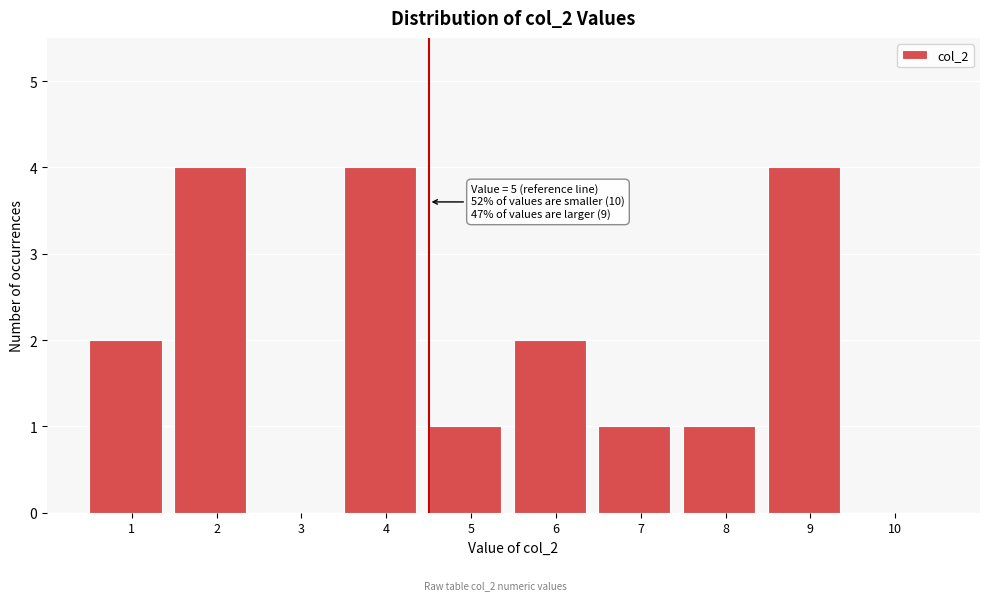

Reading left to right, list all the values displayed in this chart.

1=2	2=4	3=0	4=4	5=1	6=2	7=1	8=1	9=4	10=0